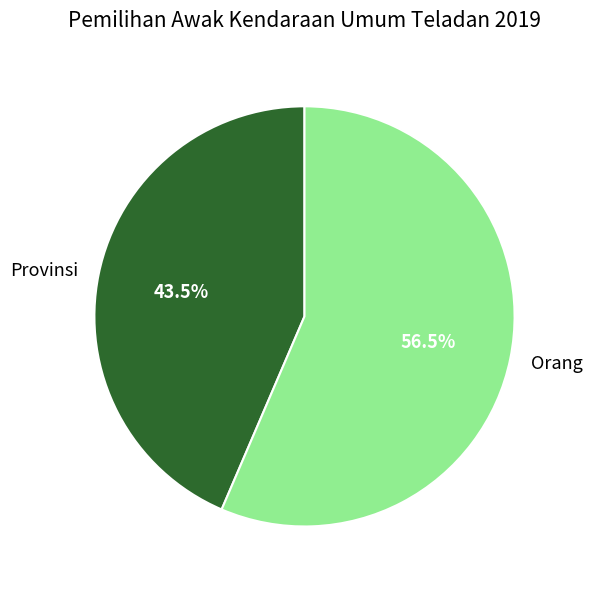

What is the total percentage of Orang and Provinsi?

100.0%